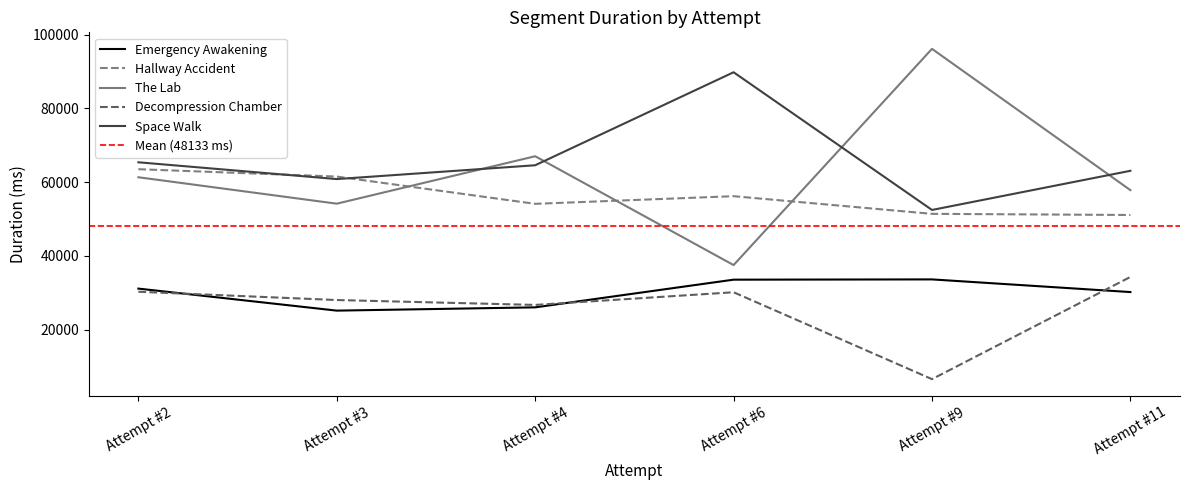

Between Attempt #2 and Attempt #4, which series saw the biggest shift?

Hallway Accident